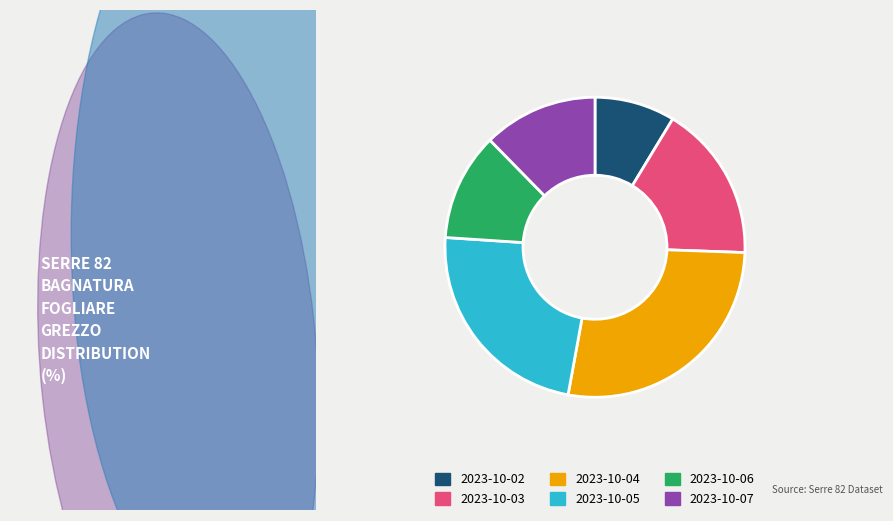

What is the ratio of the value at 2023-10-04 to the value at 2023-10-06?

2.4